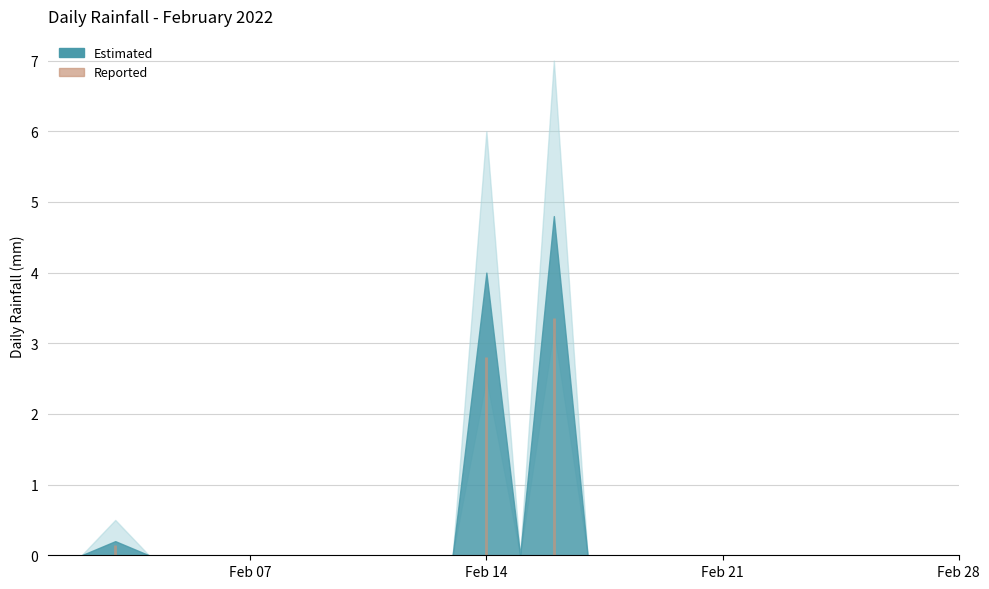

At which category does the data reach its first local peak?

2022-02-03